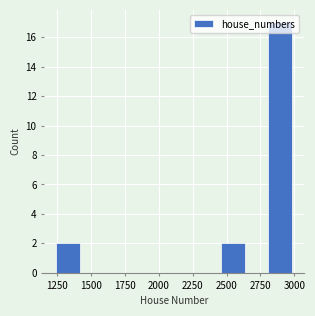

Read against the x-axis, roughly where is the centre of the tallest bar?

2900